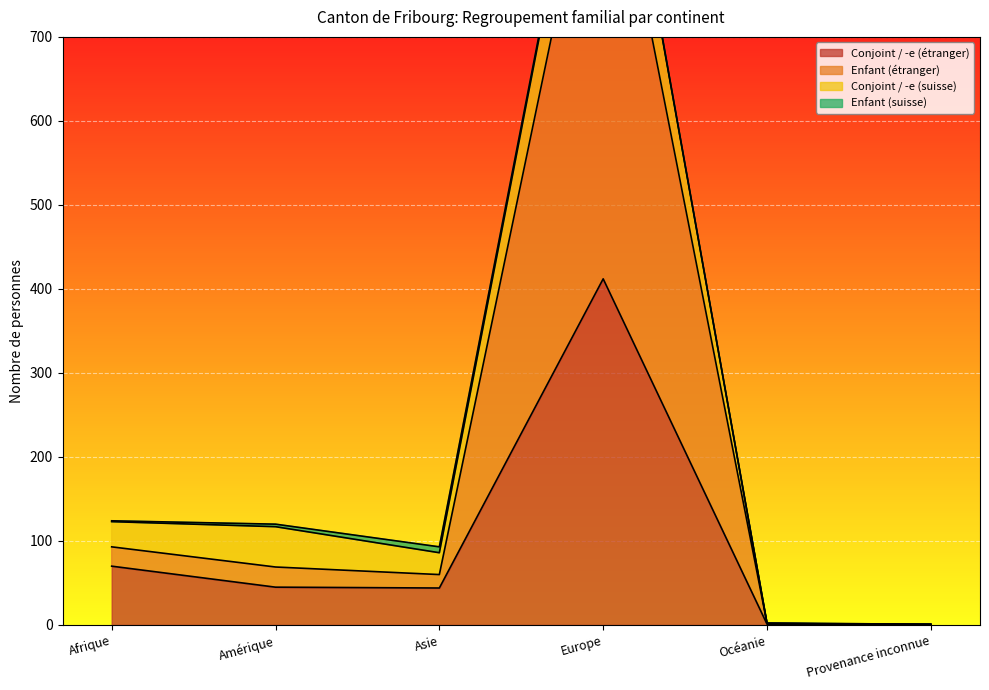

Between Europe and Amérique, which is larger?

Europe